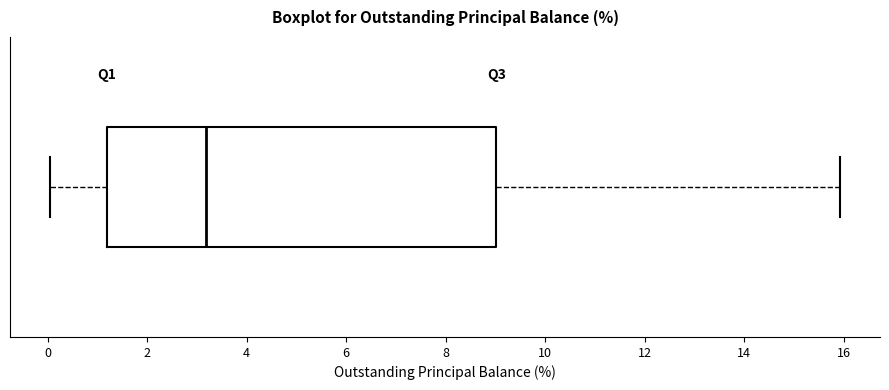

Where is the left edge of the box on the x-axis? The values are not printed on the chart, so give them approximately, as read against the axis.

1.2